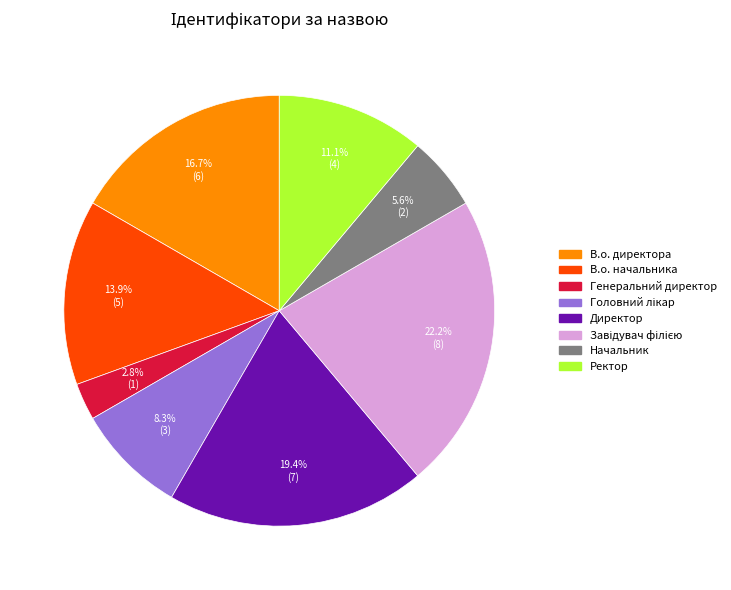

Is it true that Ректор is 26% of the pie?

False